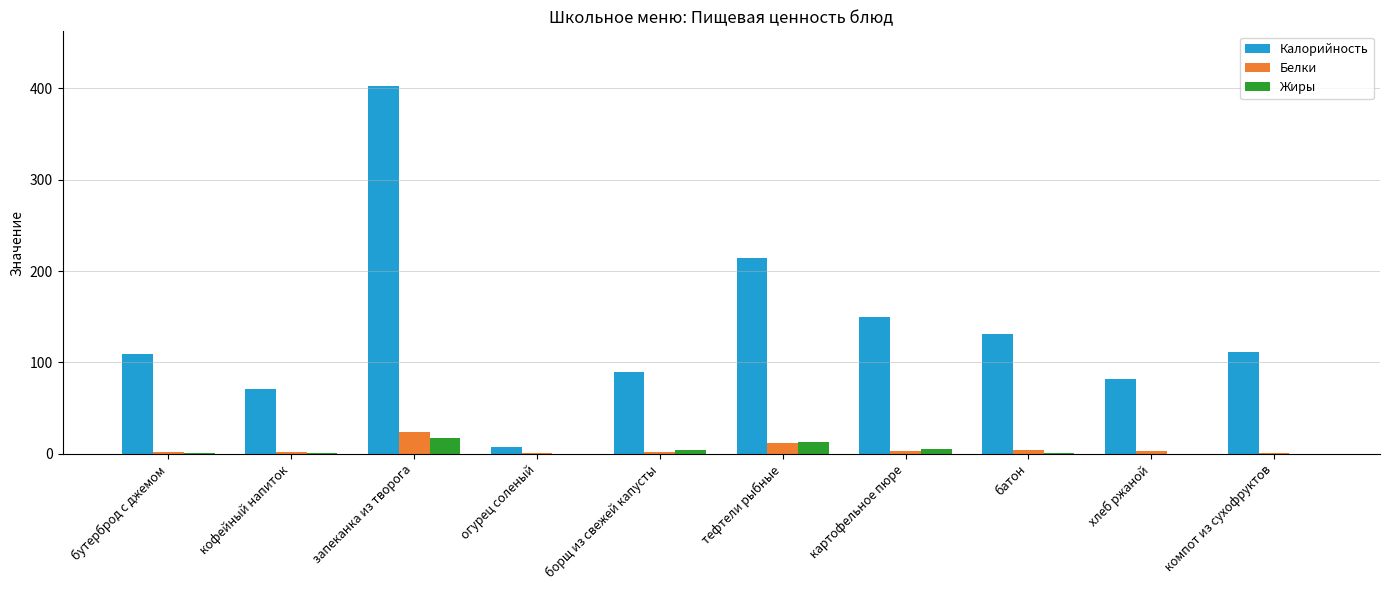

Is it true that Калорийность equals 89.2 at борщ из свежей капусты?

True